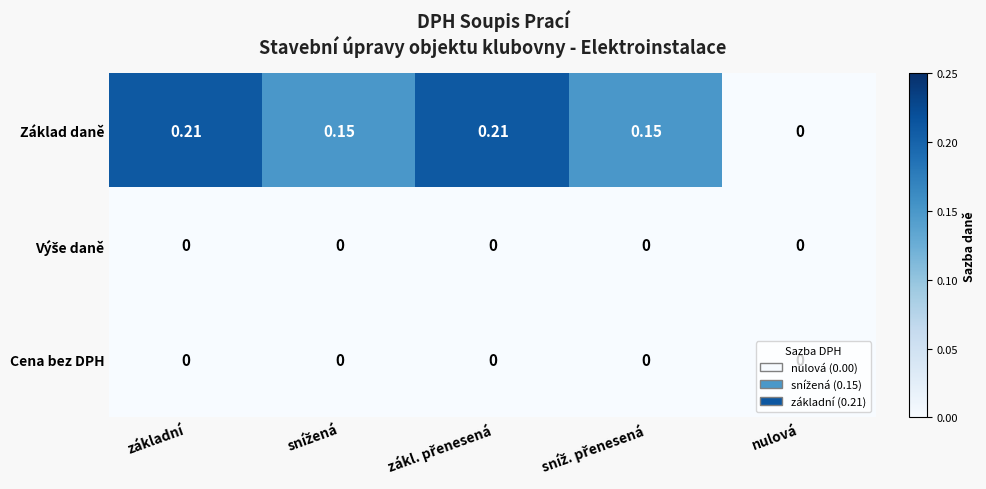

Which series has the largest range (max minus min)?

Základ daně